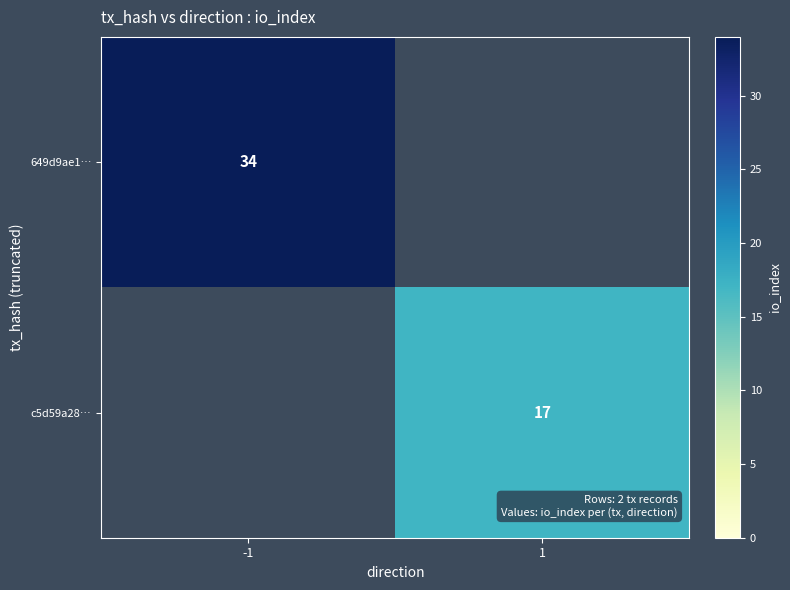

Is it true that 649d9ae1… equals 34 at -1?

True